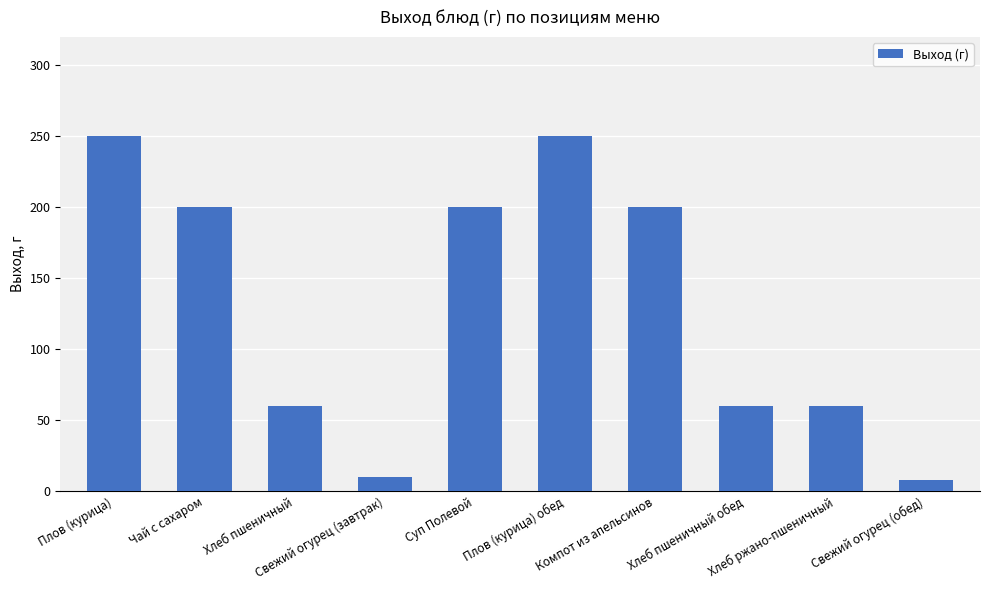

What is the smallest value displayed?

8